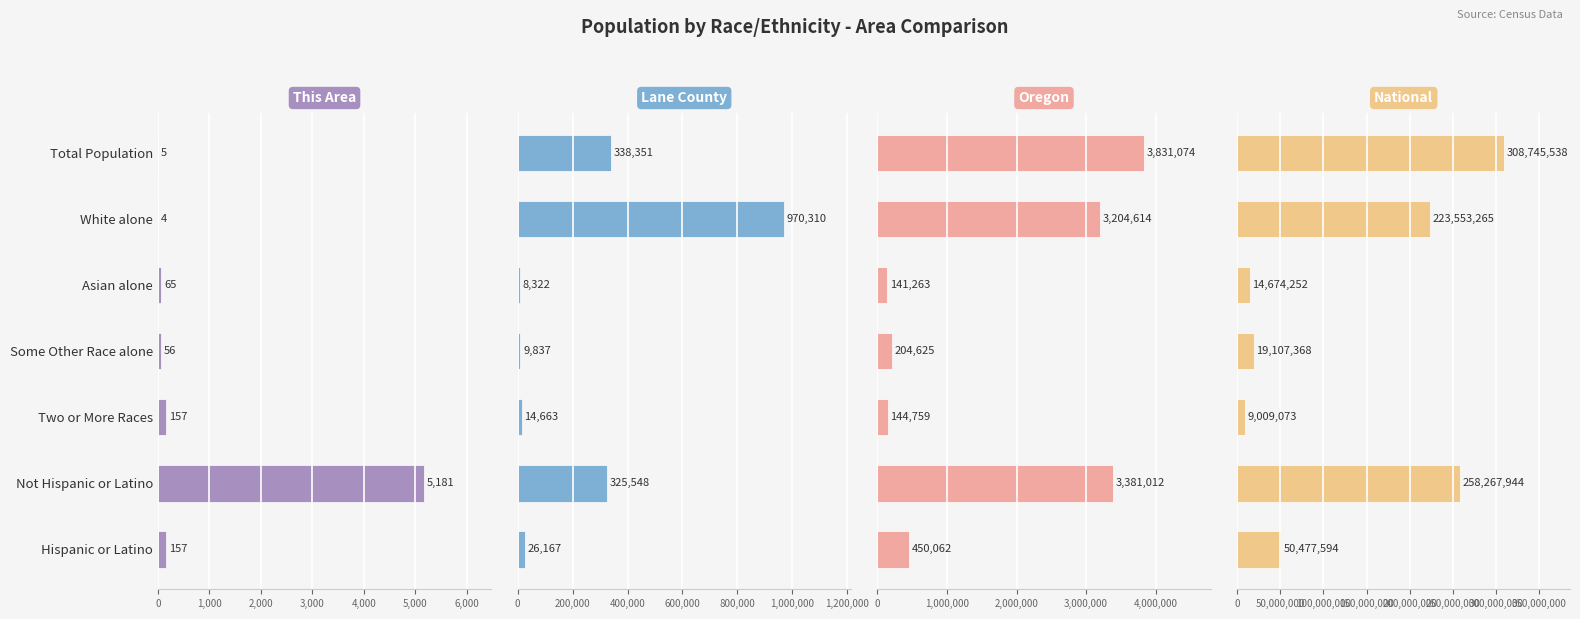

True or false: This Area has a value of 5 at Total Population.

True